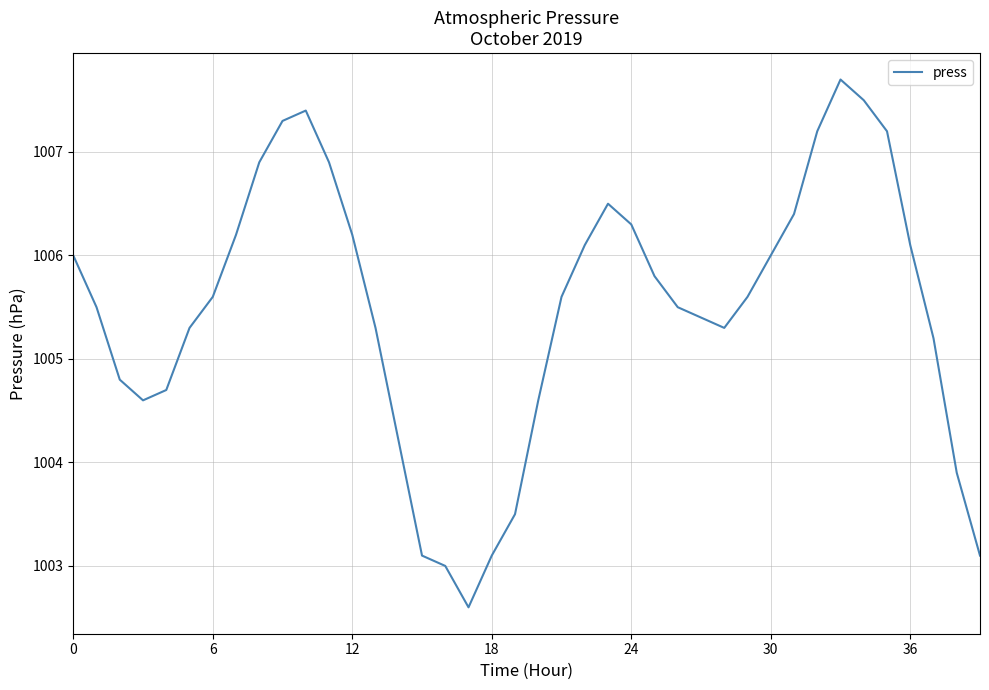

What is the minimum value shown in the chart?

1002.6